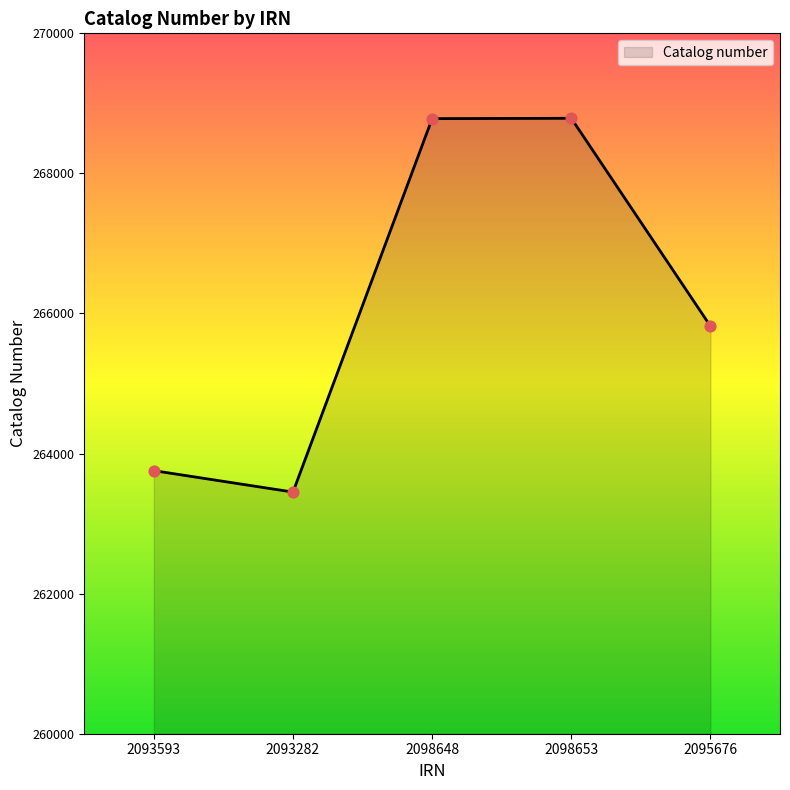

What is the ratio of the value at 2095676 to the value at 2098648?

1.0